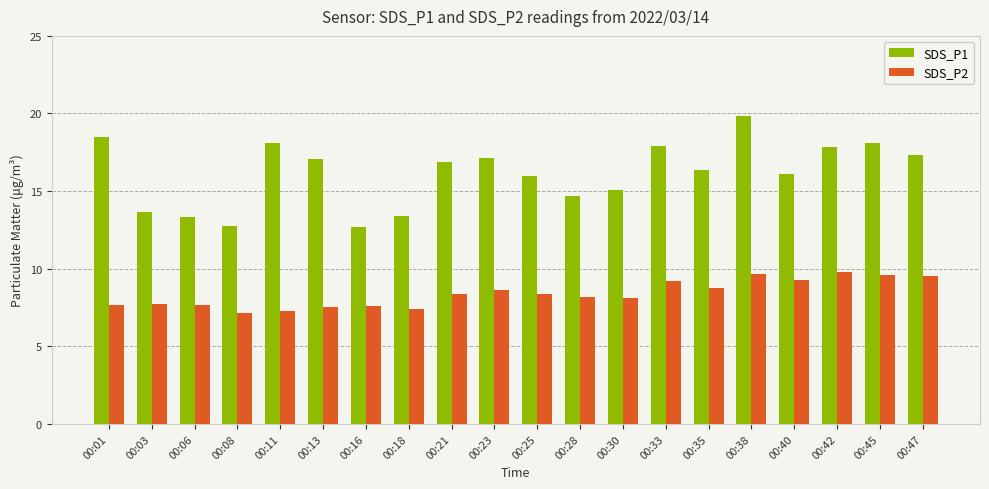

At how many categories does at least one series exceed 12?

20